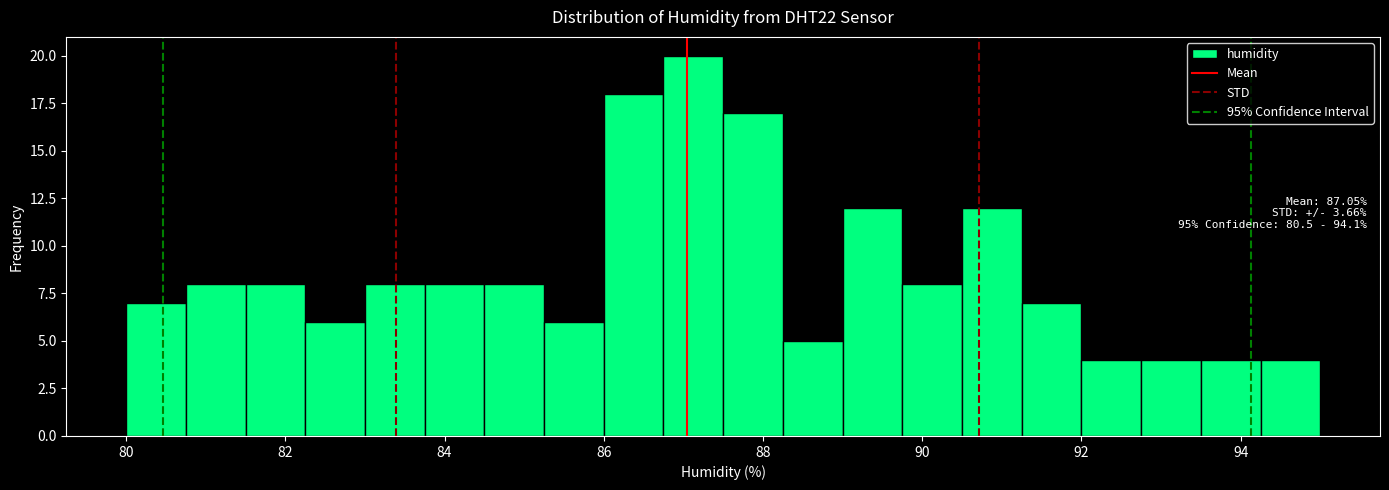

Read against the x-axis, roughly where is the centre of the tallest bar?

87.2